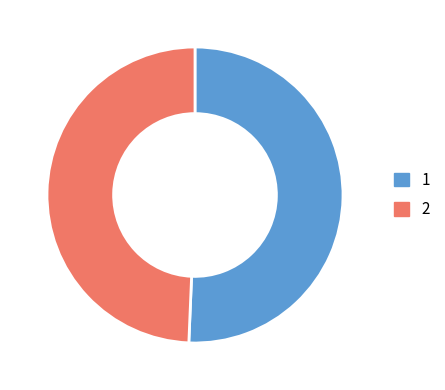

Rank the categories by value from lowest to highest.

2, 1